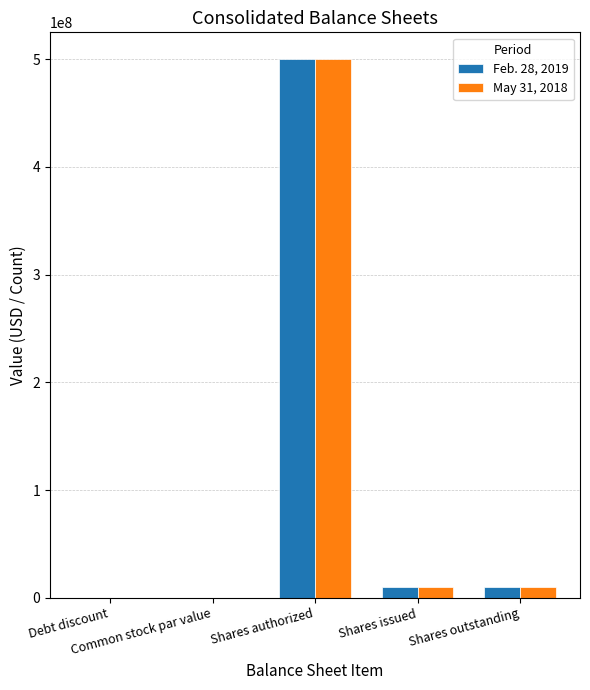

How many groups of bars are there?

5